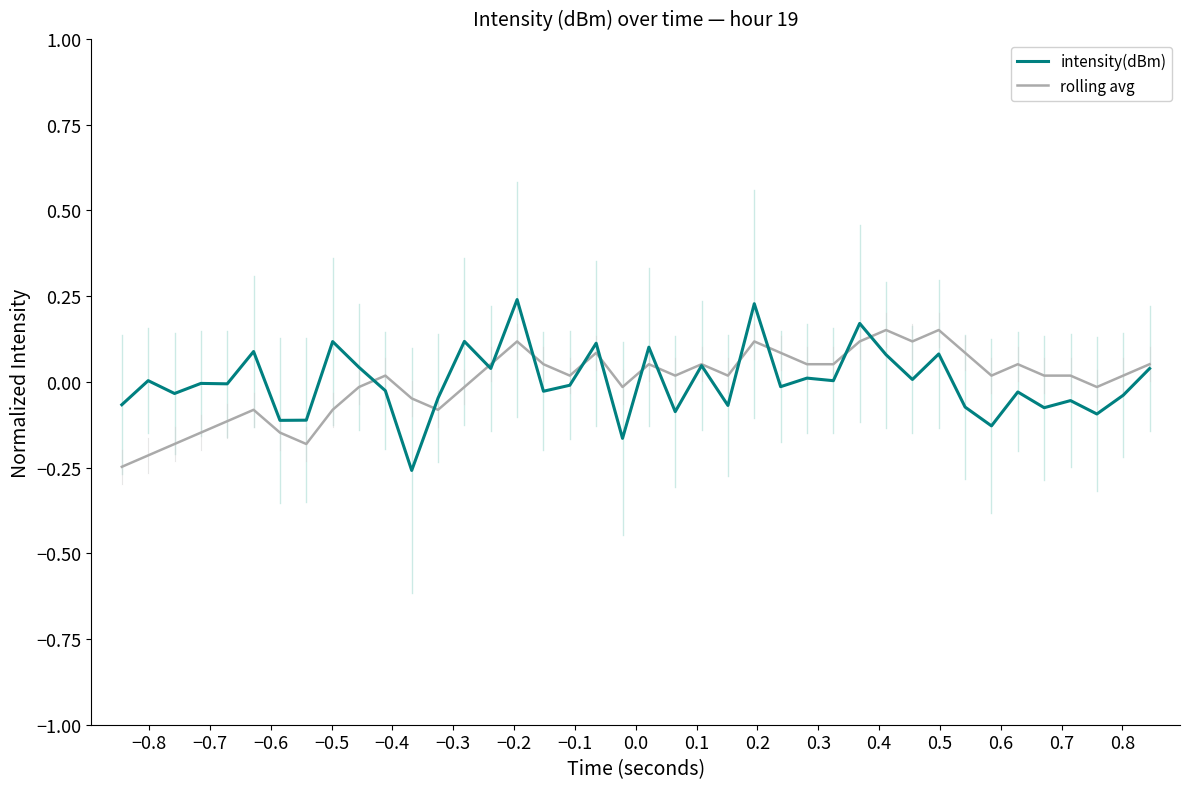

Which series has the widest spread of values?

intensity(dBm)